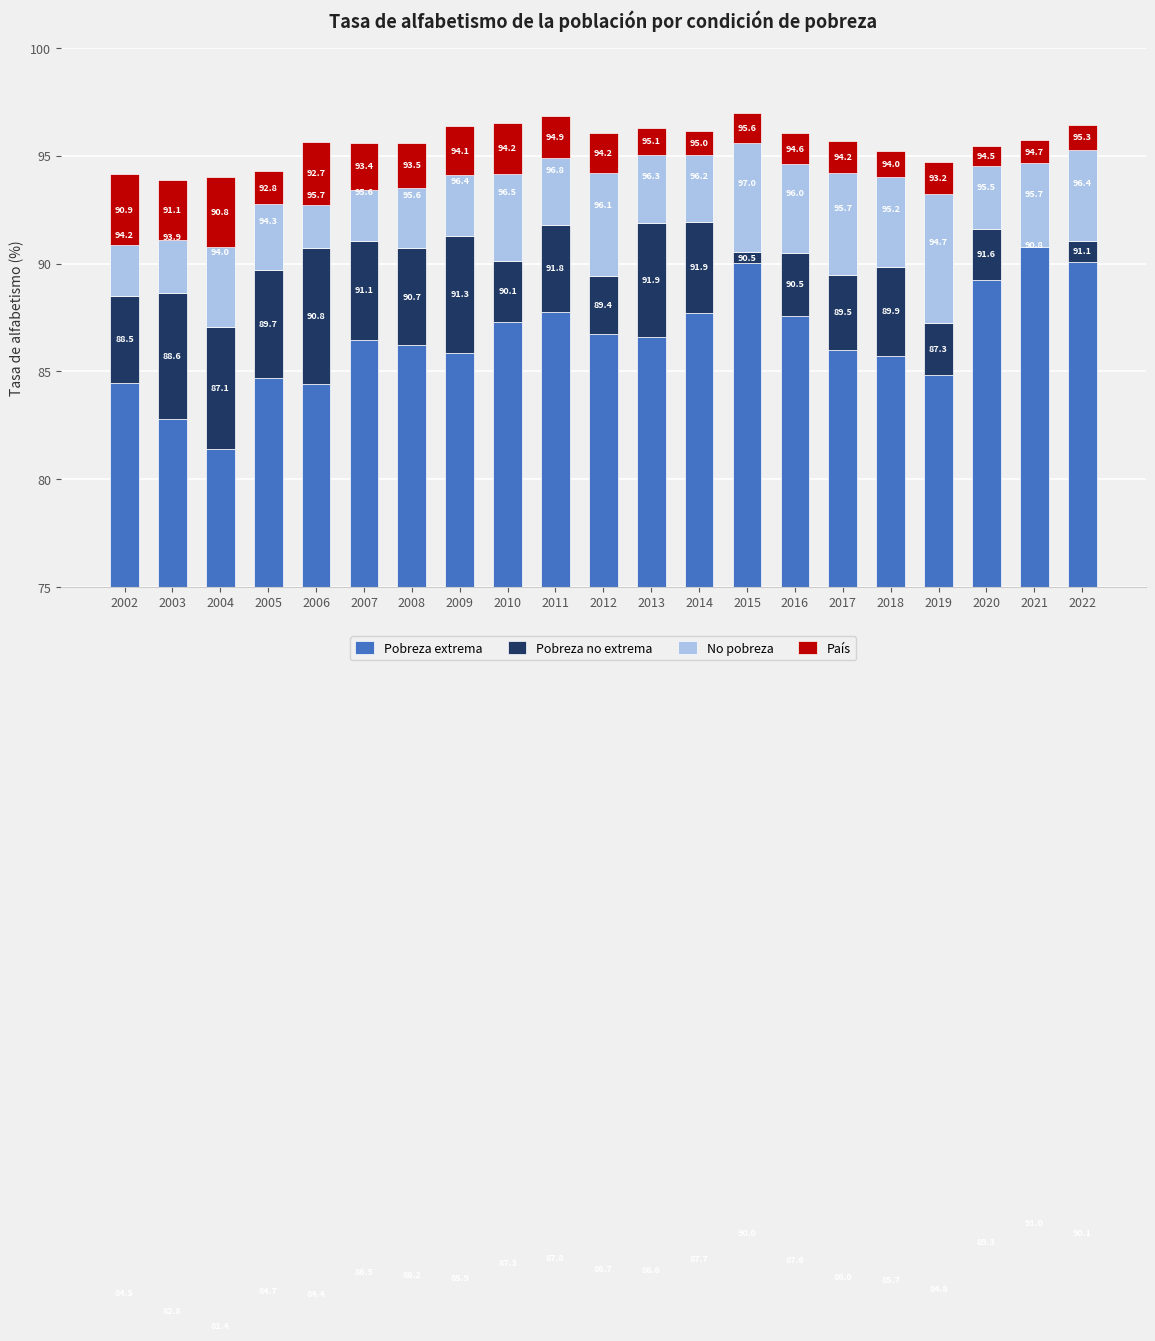

Which series has the widest spread of values?

Pobreza extrema